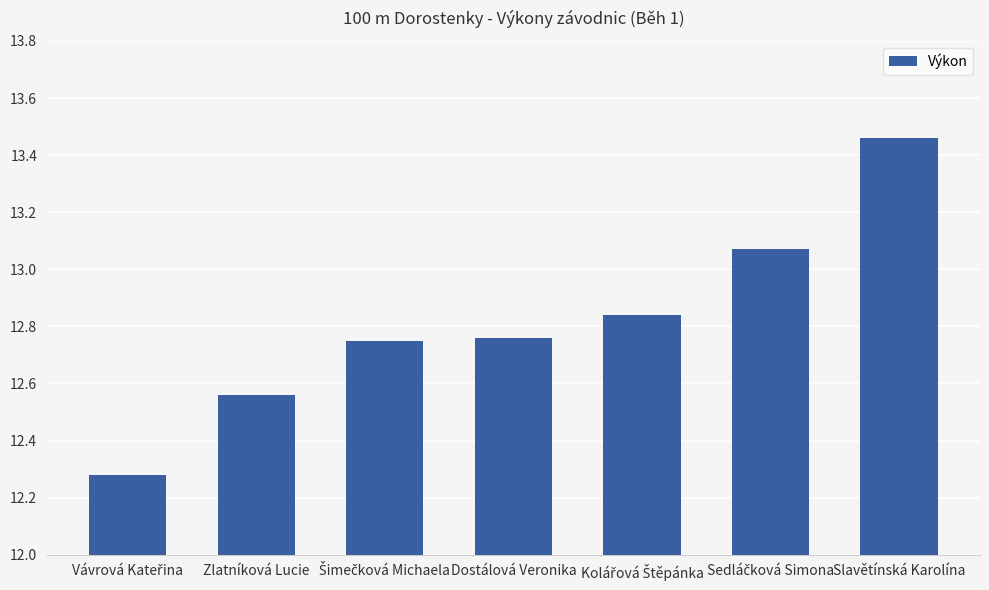

What is the change in value from Zlatníková Lucie to Slavětínská Karolína?

+0.9